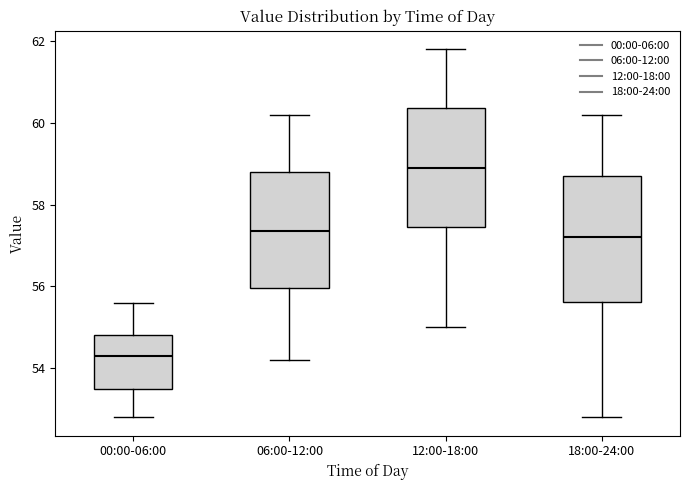

Where does the lower whisker of the box for 00:00-06:00 end on the y-axis? The values are not printed on the chart, so give them approximately, as read against the axis.

52.8